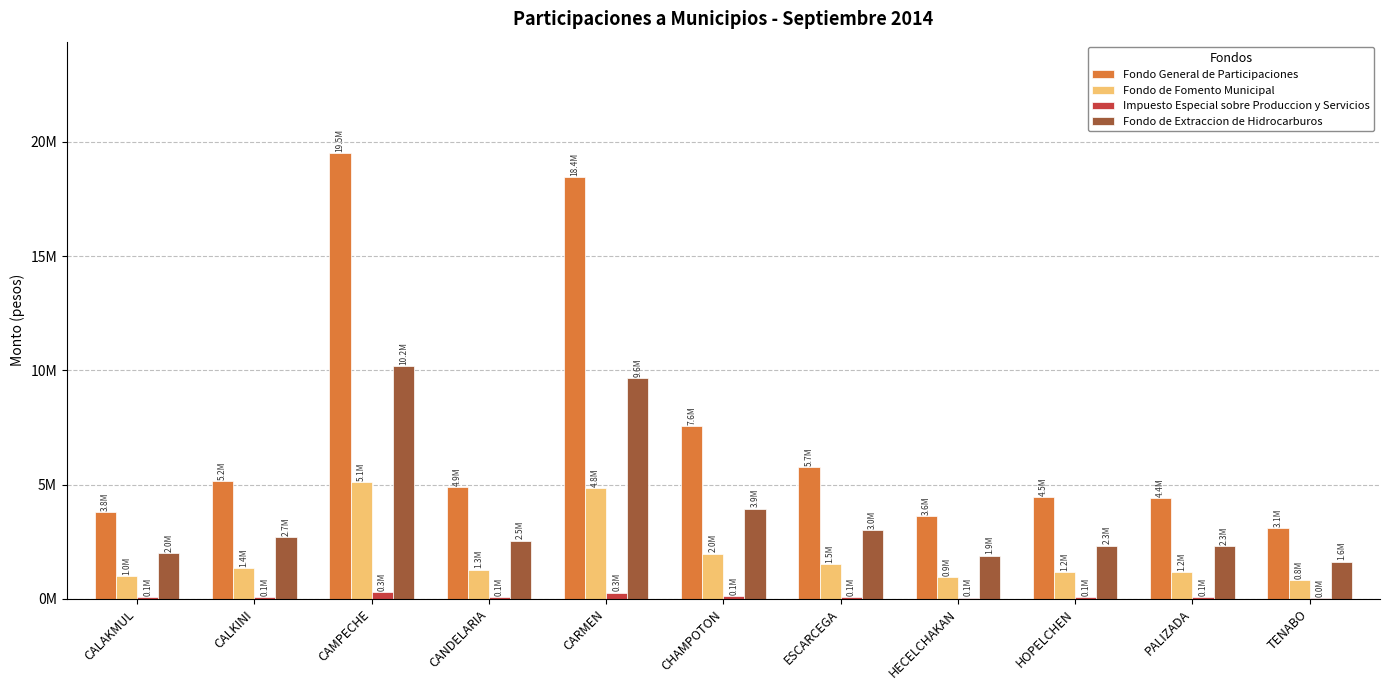

What is the sum of all Fondo General de Participaciones values?

80681266